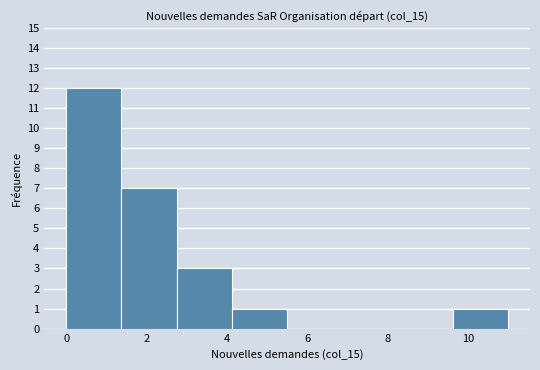

Reading left to right, list every bar in this chart as the range it spans on the x-axis followed by its height. Neither the bar edges nor the heights are printed on the chart, so give them approximately, as read against the axes.

0.0 to 1.4: 12
1.4 to 2.8: 7
2.8 to 4.2: 3
4.2 to 5.6: 1
5.6 to 6.8: 0
6.8 to 8.2: 0
8.2 to 9.6: 0
9.6 to 11.0: 1